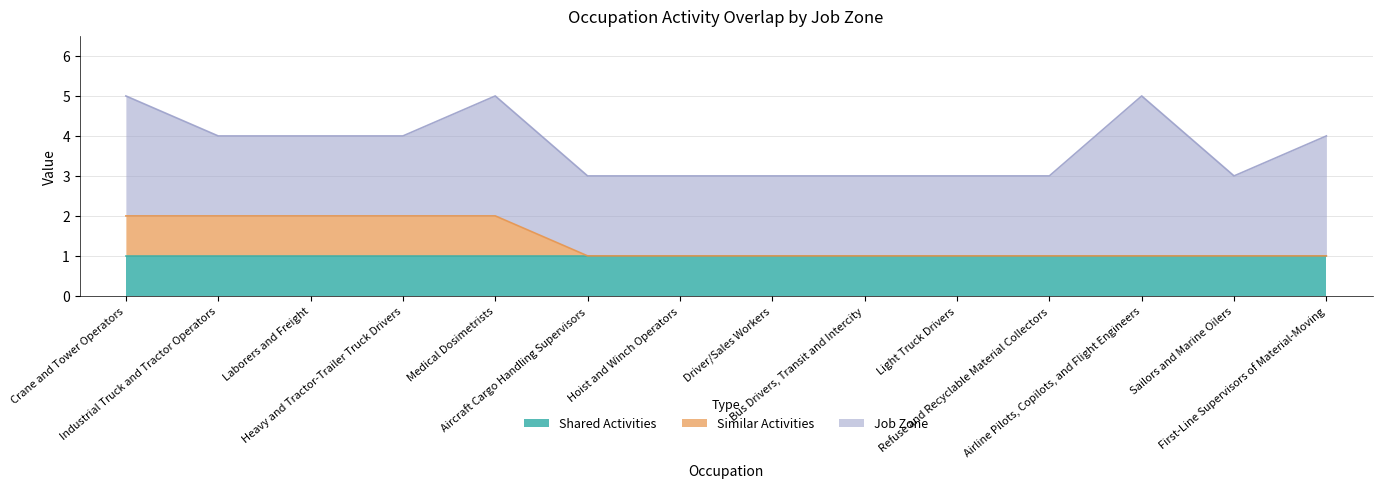

List the labels in order of Job Zone value, smallest first.

Industrial Truck and Tractor Operators, Laborers and Freight, Heavy and Tractor-Trailer Truck Drivers, Aircraft Cargo Handling Supervisors, Hoist and Winch Operators, Driver/Sales Workers, Bus Drivers, Transit and Intercity, Light Truck Drivers, Refuse and Recyclable Material Collectors, Sailors and Marine Oilers, Crane and Tower Operators, Medical Dosimetrists, First-Line Supervisors of Material-Moving, Airline Pilots, Copilots, and Flight Engineers